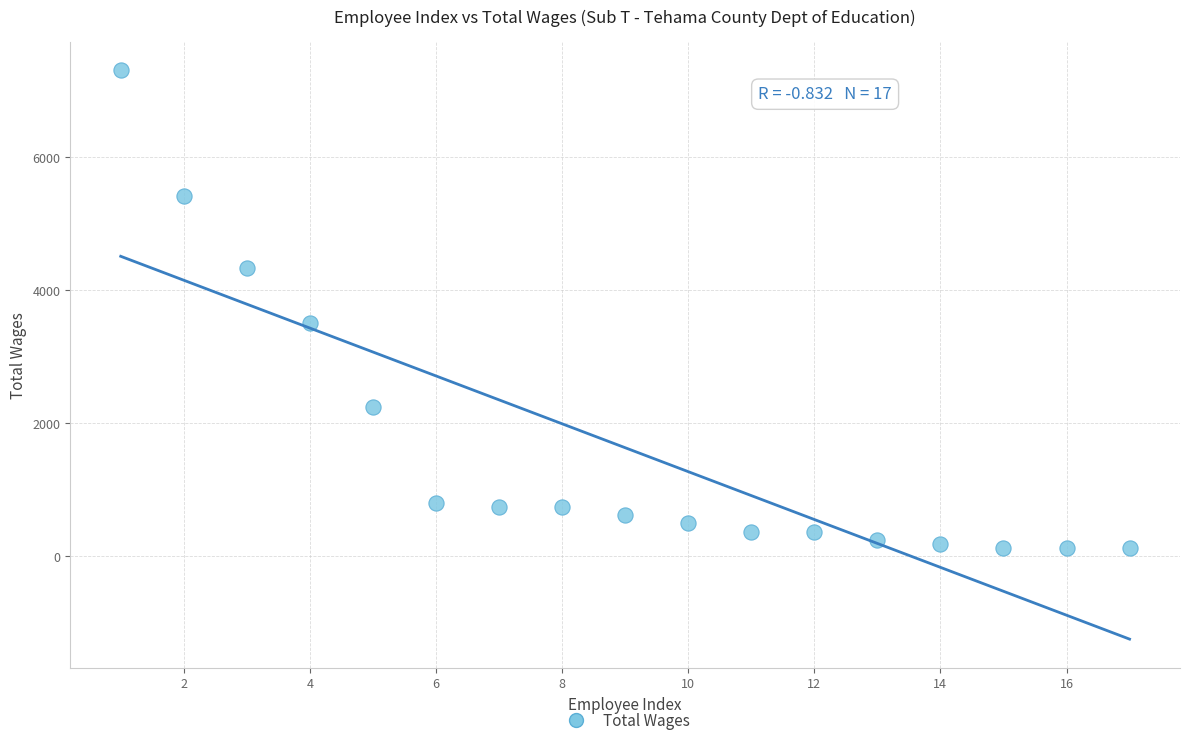

What is the range of X values (max minus min)?

16